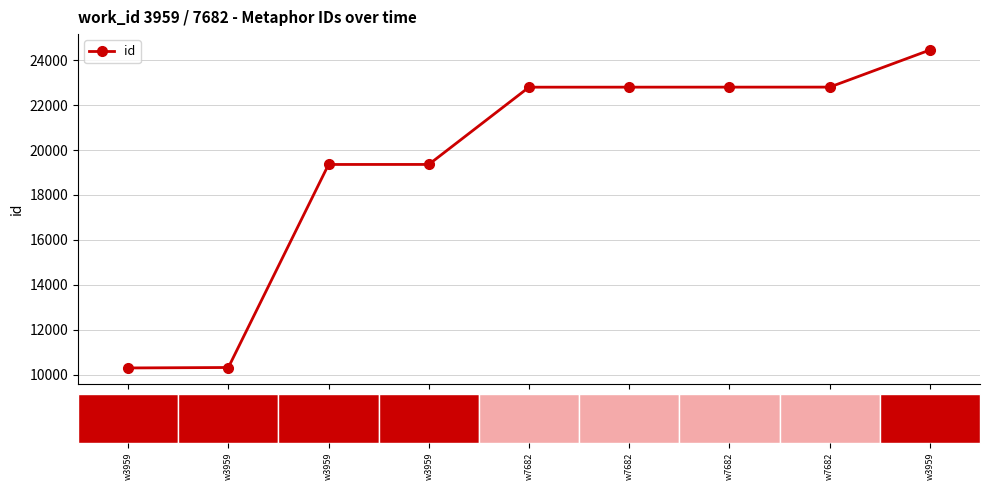

How many values are below 22800?

4